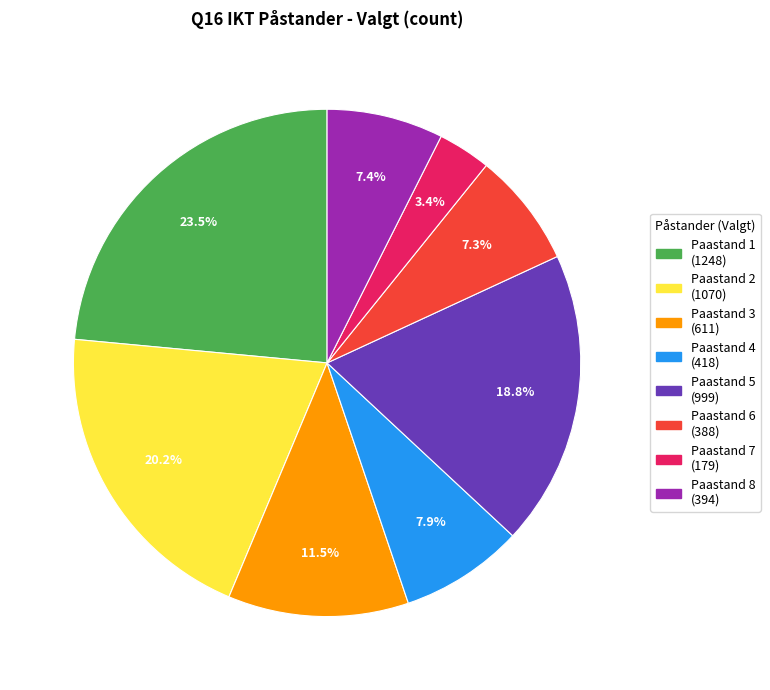

Is there a majority slice in this chart?

No